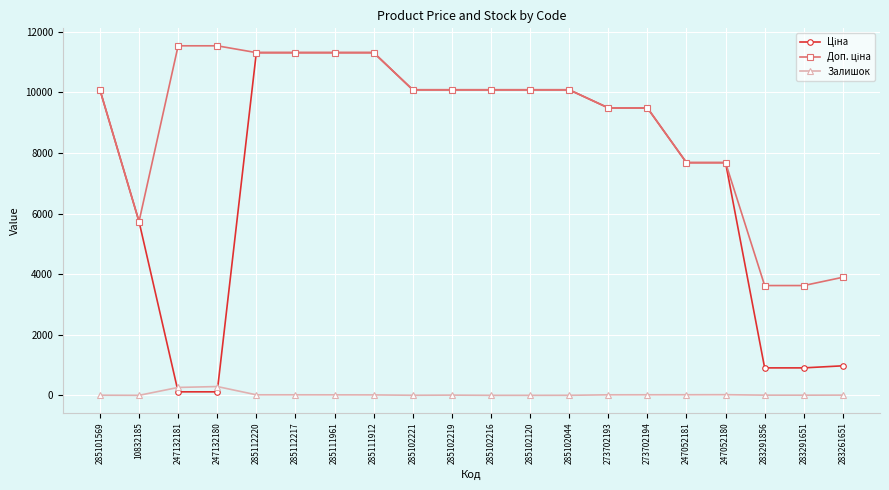

How many lines are shown in the chart?

3